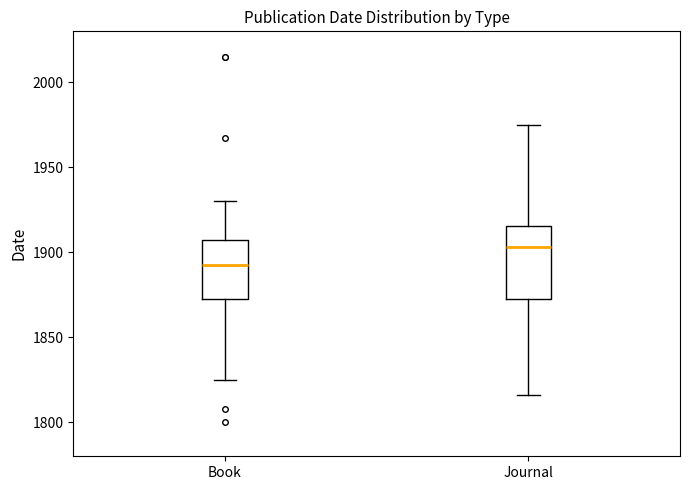

Where does the upper whisker of the box for Book end on the y-axis? The values are not printed on the chart, so give them approximately, as read against the axis.

1930